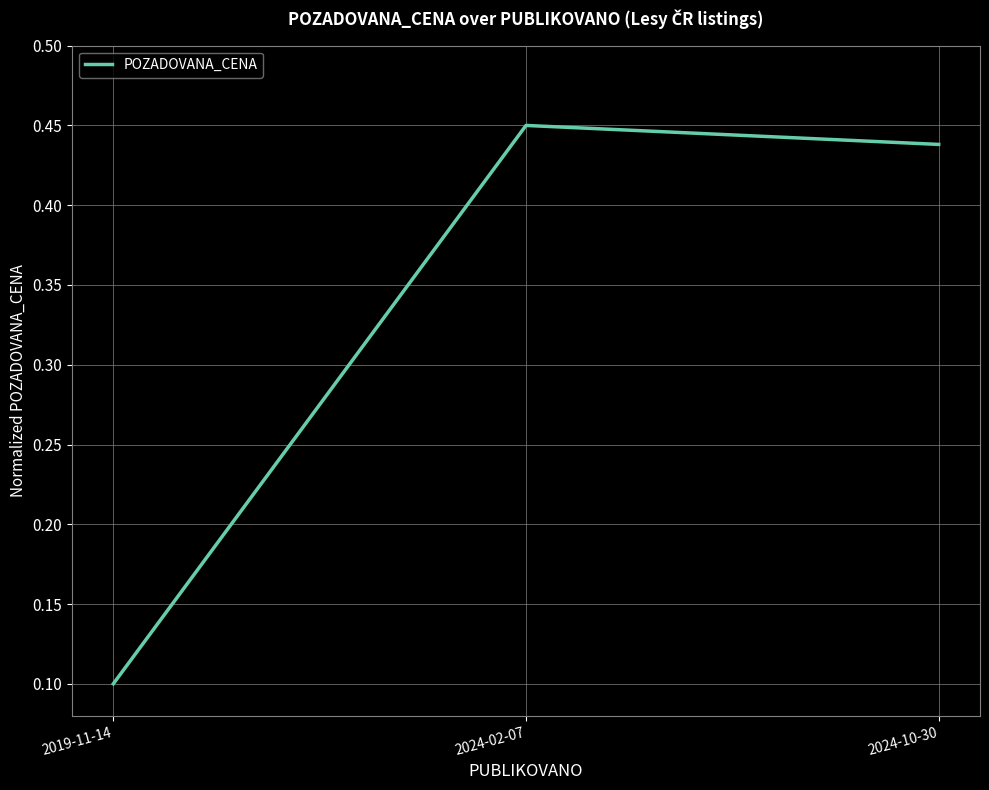

Between 2024-10-30 and 2024-02-07, which is larger?

2024-02-07